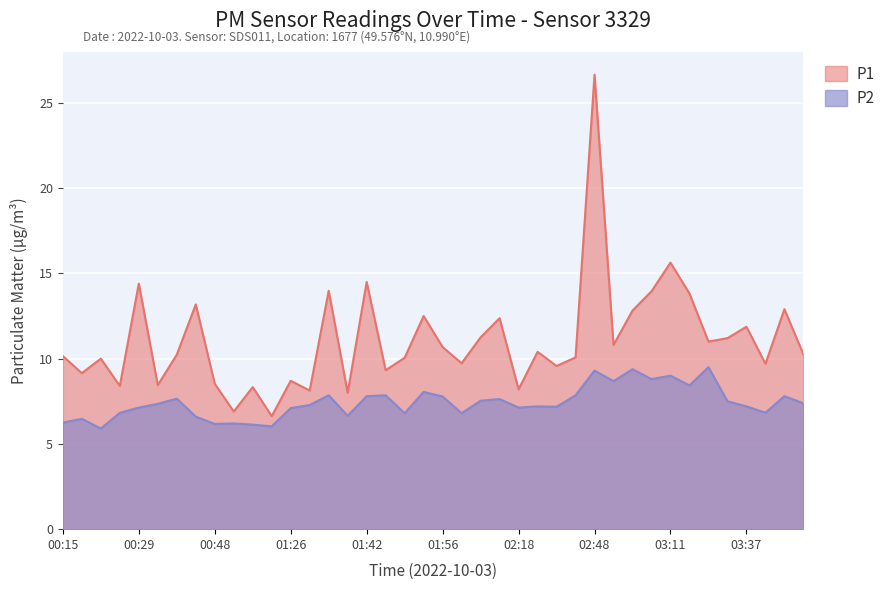

What are all the series names shown in the legend?

P1, P2